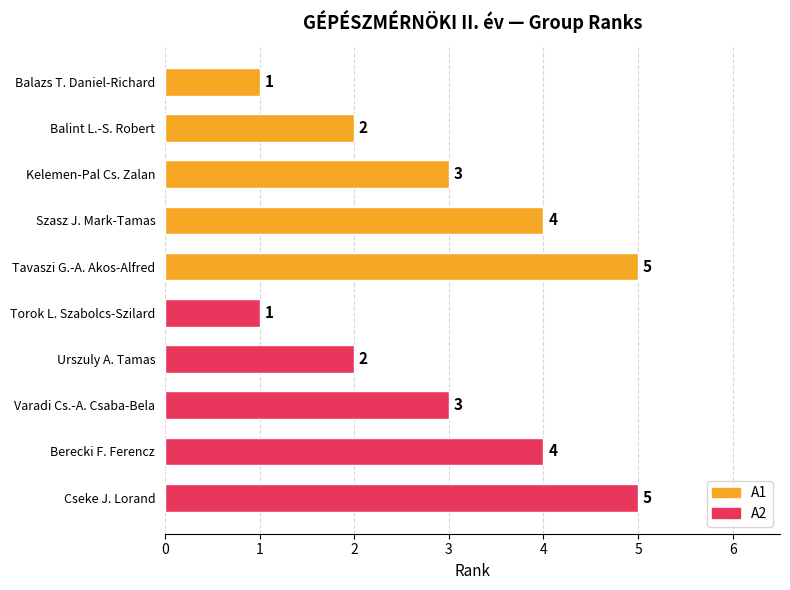

What is the sum of all values?

30